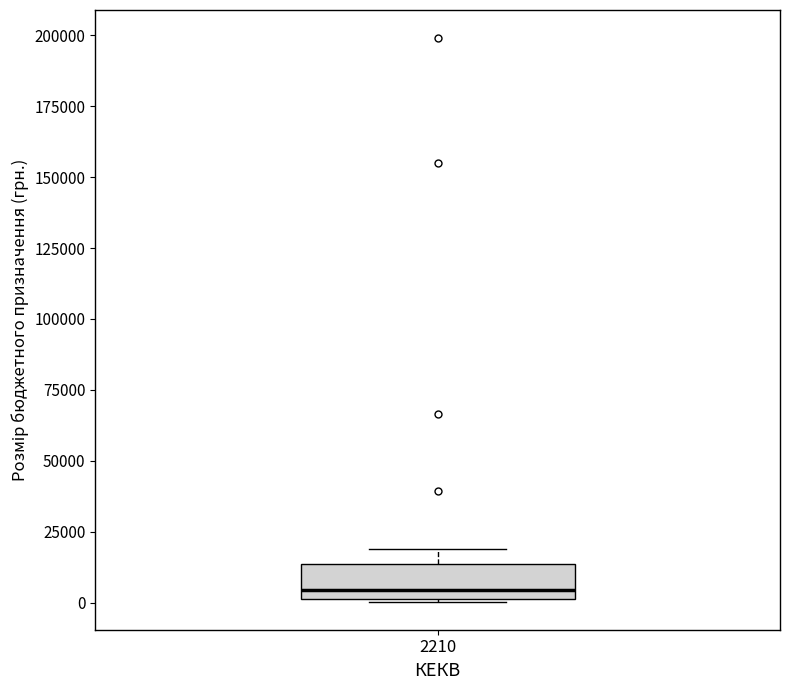

Transcribe this box plot: give where the median line is, the range the box spans, and where the two whiskers end, as read against the y-axis. The values are not printed on the chart, so give them approximately, as read against the axis.

median 5000, box 0 to 15000, whiskers 0 to 20000